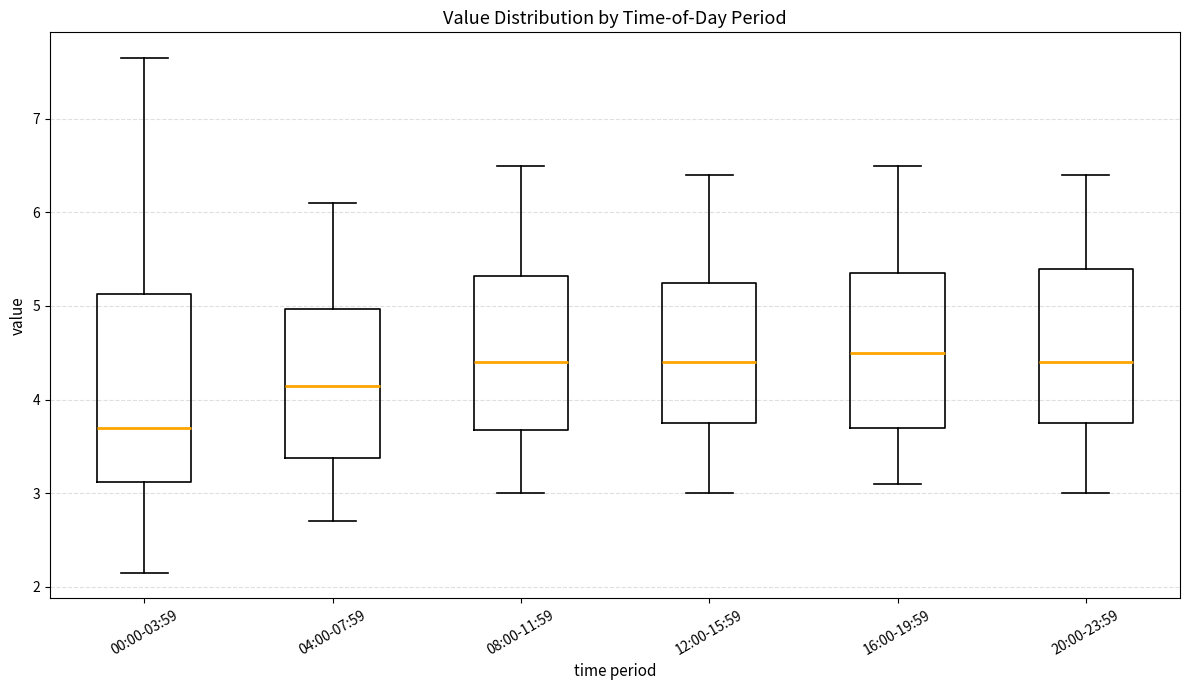

Which box is the tallest, from its lower edge to its upper edge?

00:00-03:59